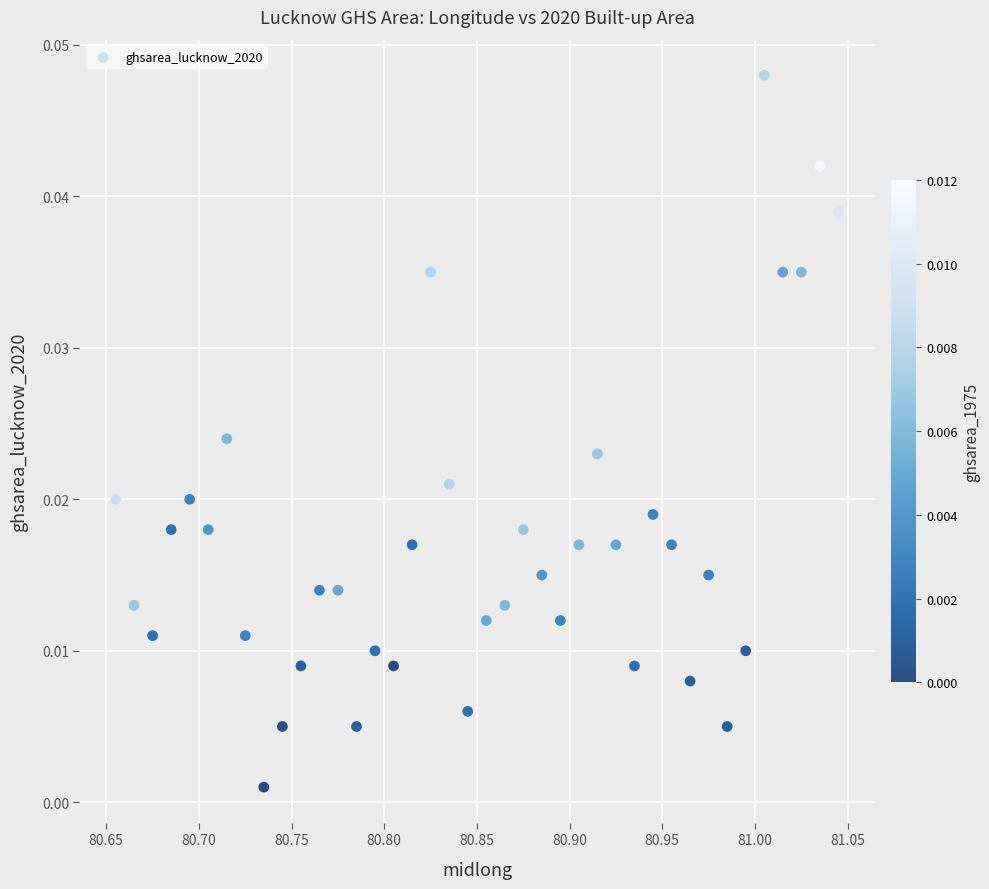

What is the range of X values (max minus min)?

0.4